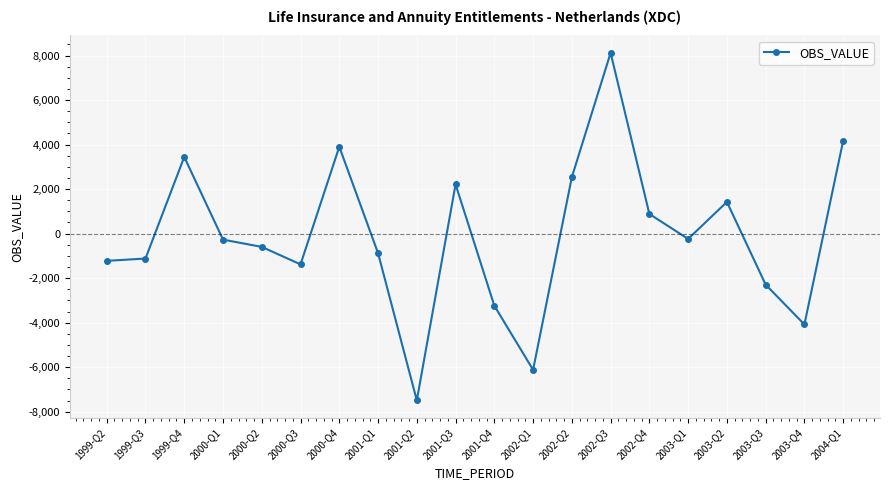

How many data points are above -270?

9